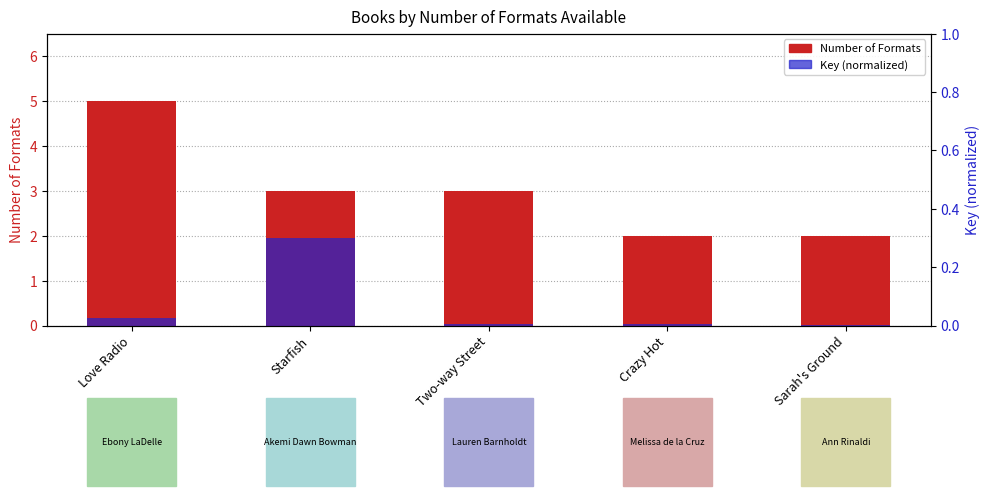

What is the label of the 4th bar from the right?

Starfish